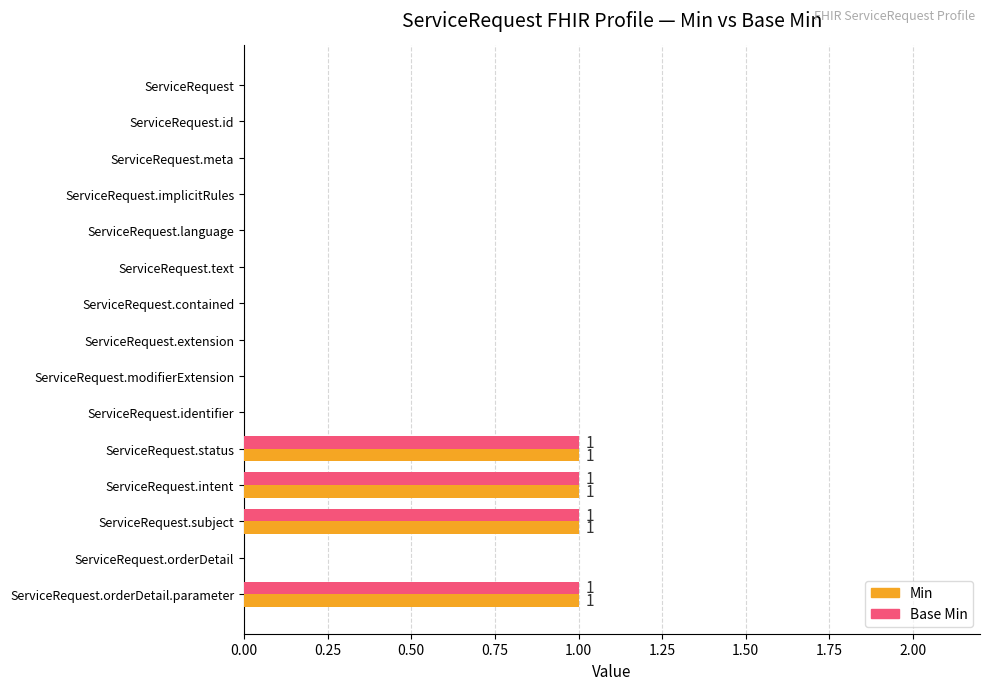

True or false: Min has a value of 0 at ServiceRequest.contained.

True